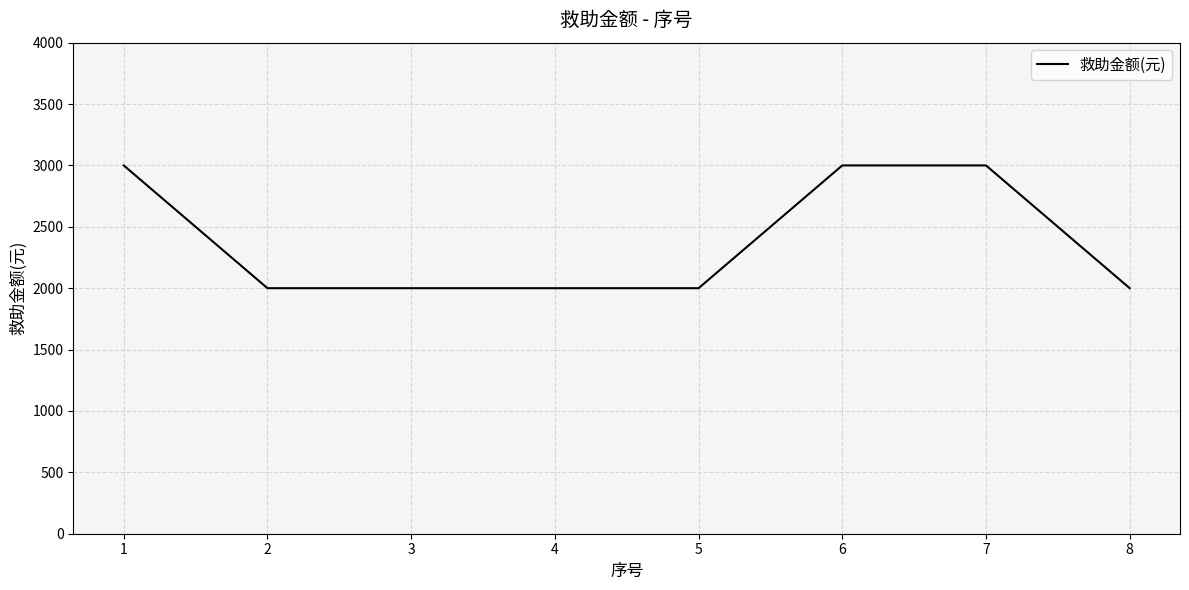

What is the maximum value shown in the chart?

3000